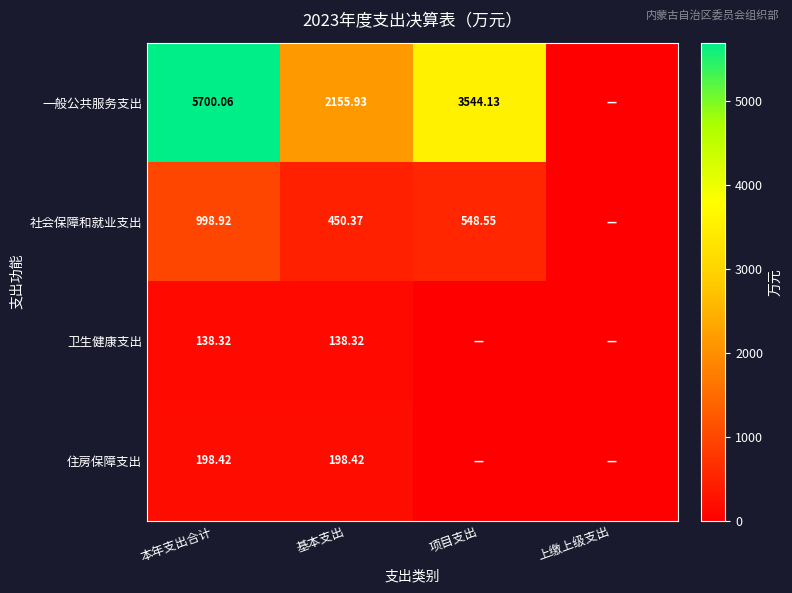

True or false: 一般公共服务支出 has a value of 5700.1 at 本年支出合计.

True